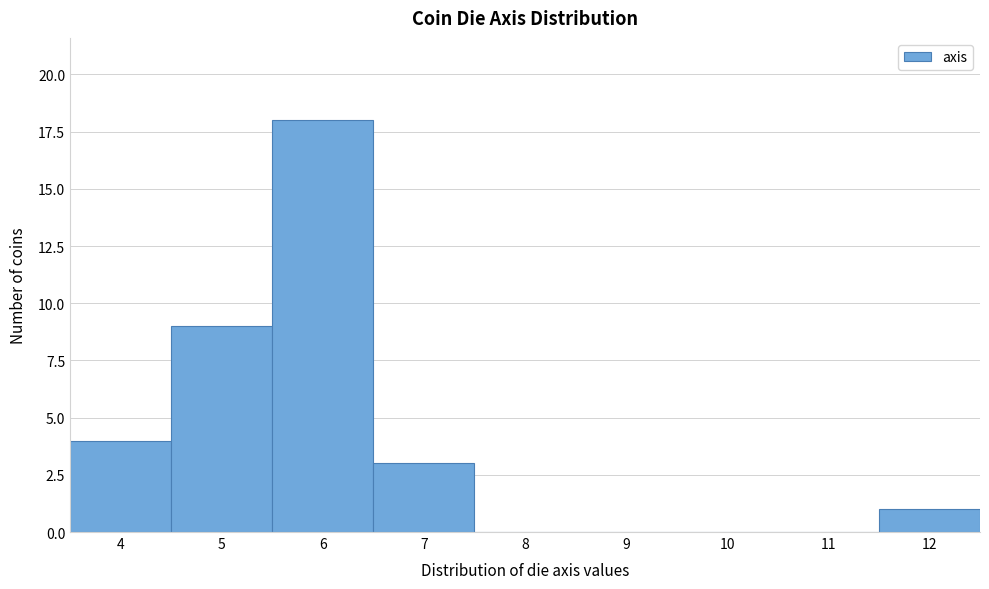

Which range on the x-axis has the tallest bar?

5.5 to 6.5